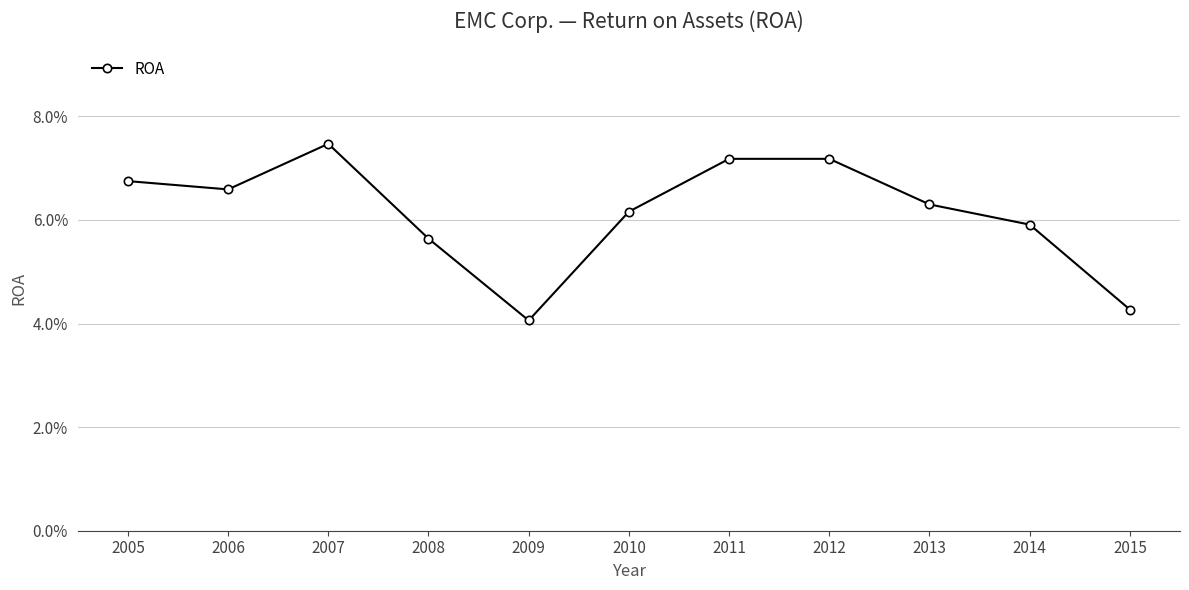

Does the chart display data point markers on the line(s)?

Yes